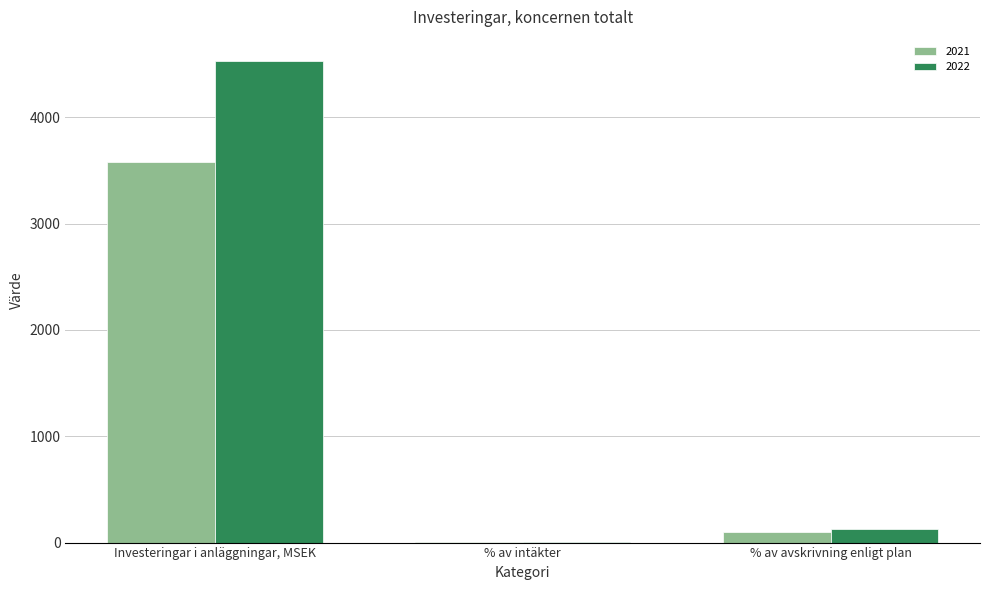

Which label corresponds to the largest value in the chart?

Investeringar i anläggningar, MSEK